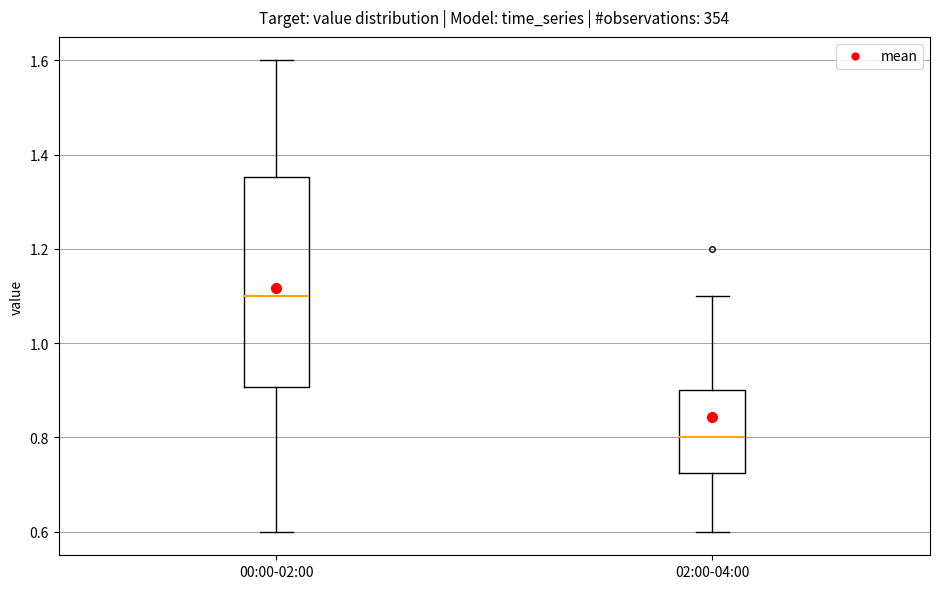

Which box has the highest median line?

00:00-02:00